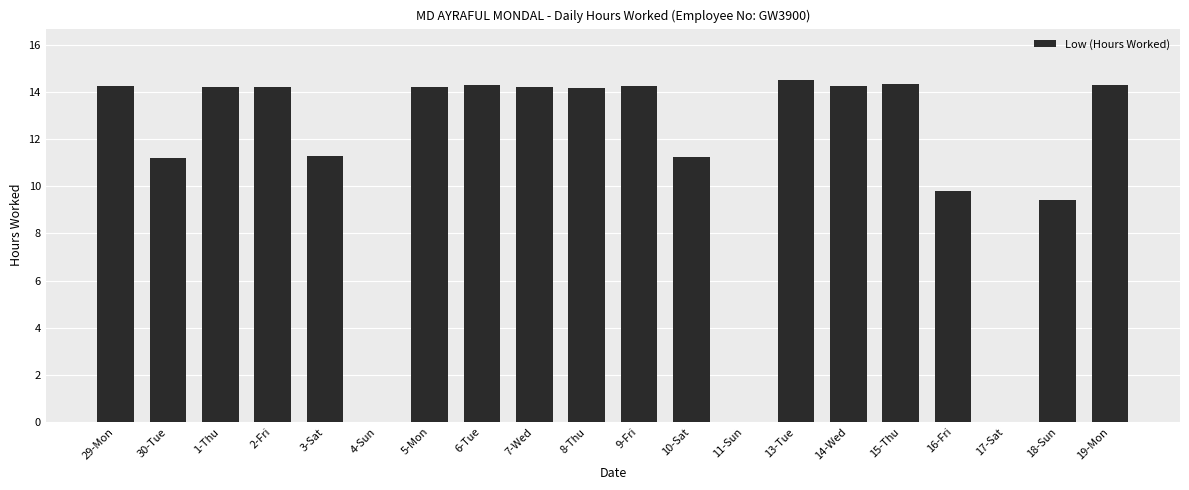

True or false: the data shows 16.0 at 16-Fri.

False